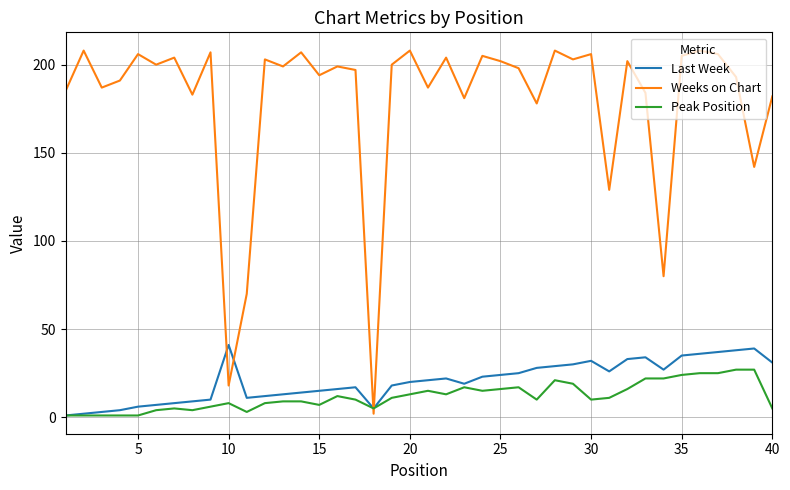

Reading left to right, what are all the values shown in this chart?

Last Week: 1	2	3	4	6	7	8	9	10	41	11	12	13	14	15	16	17	5	18	20	21	22	19	23	24	25	28	29	30	32	26	33	34	27	35	36	37	38	39	31
Weeks on Chart: 185	208	187	191	206	200	204	183	207	18	70	203	199	207	194	199	197	2	200	208	187	204	181	205	202	198	178	208	203	206	129	202	184	80	205	208	206	193	142	182
Peak Position: 1	1	1	1	1	4	5	4	6	8	3	8	9	9	7	12	10	5	11	13	15	13	17	15	16	17	10	21	19	10	11	16	22	22	24	25	25	27	27	5